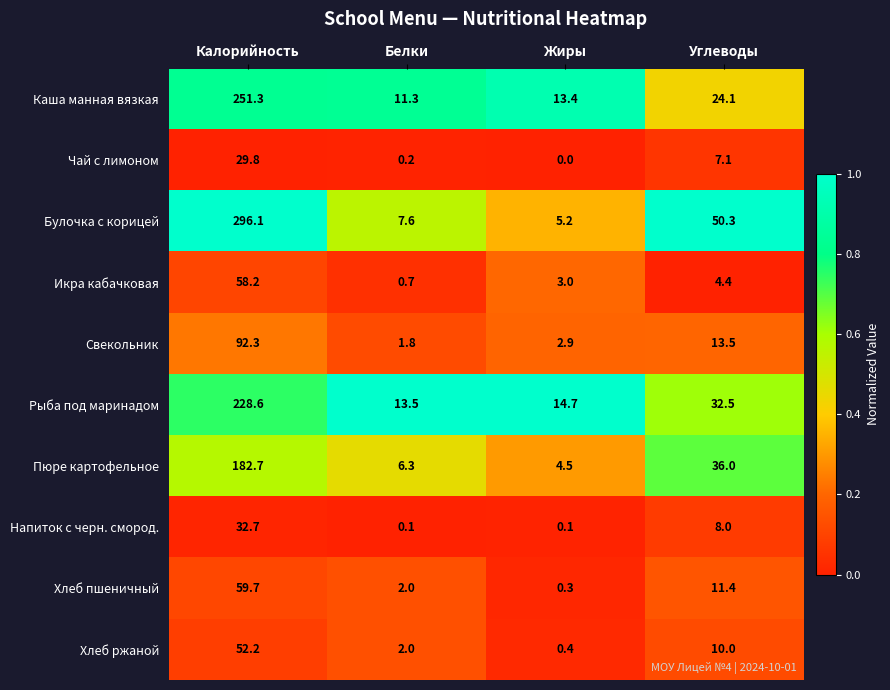

What is the minimum value for Свекольник?

1.8